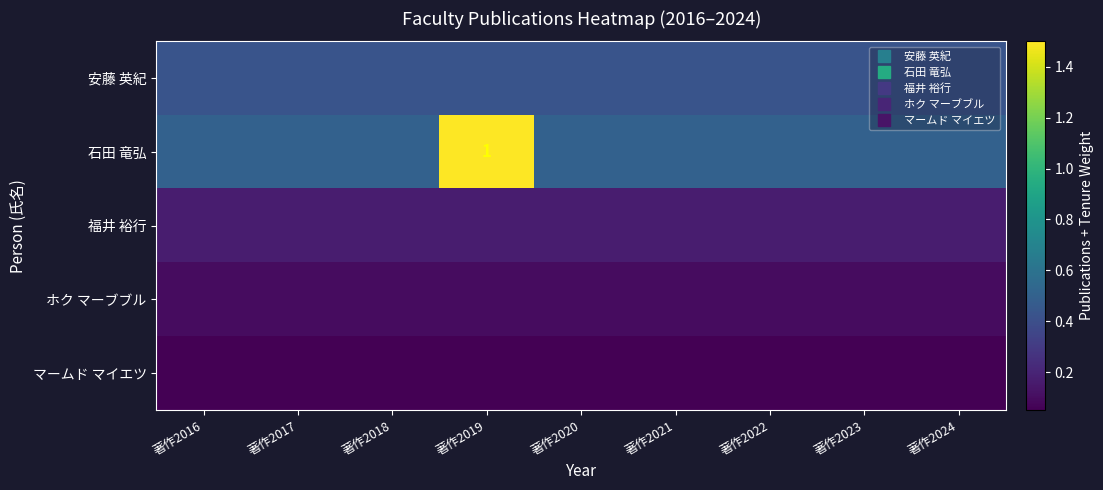

What is the total value across all series at 著作2018?

1.2